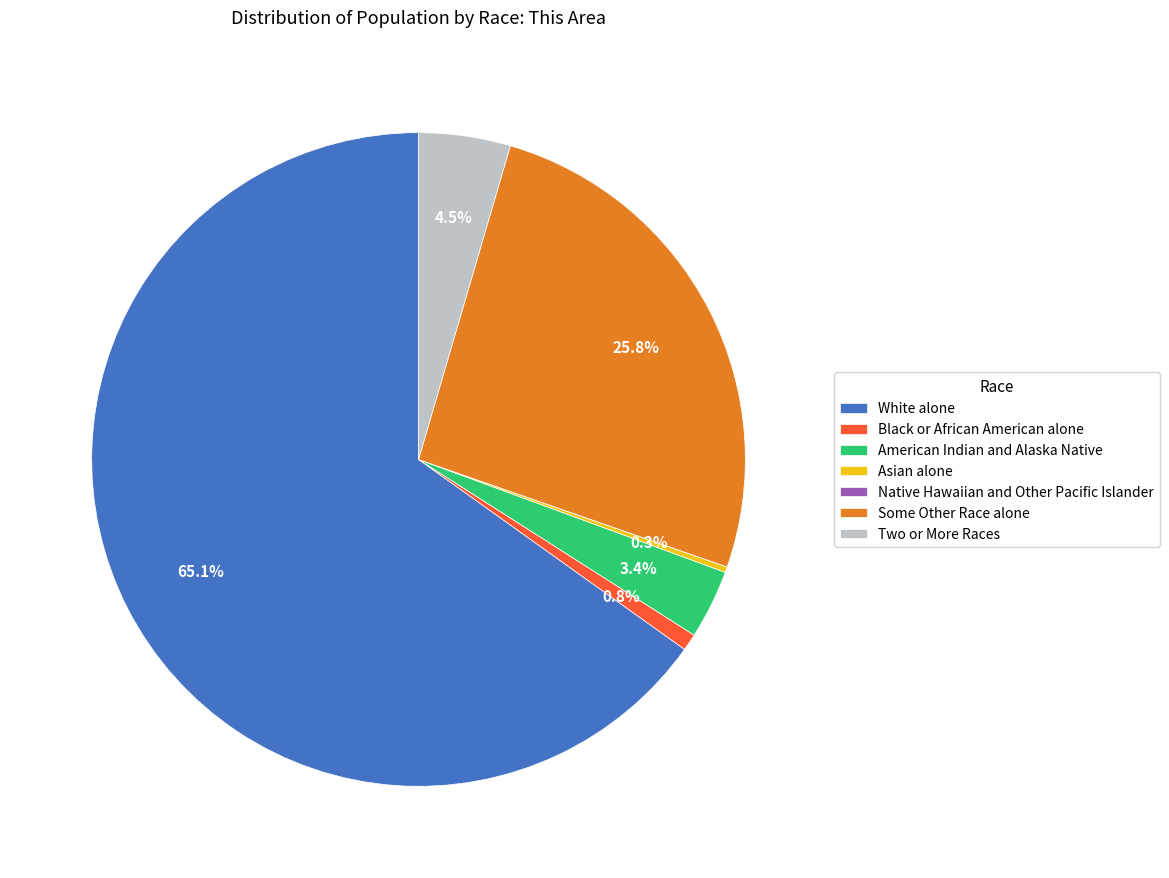

Does White alone account for over 50% of the chart?

Yes